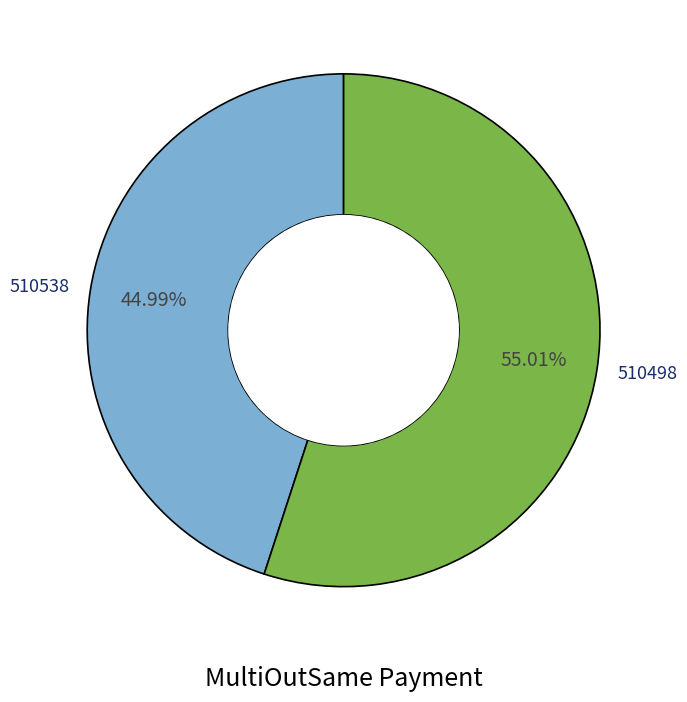

Which slice represents more than half of the pie?

510498